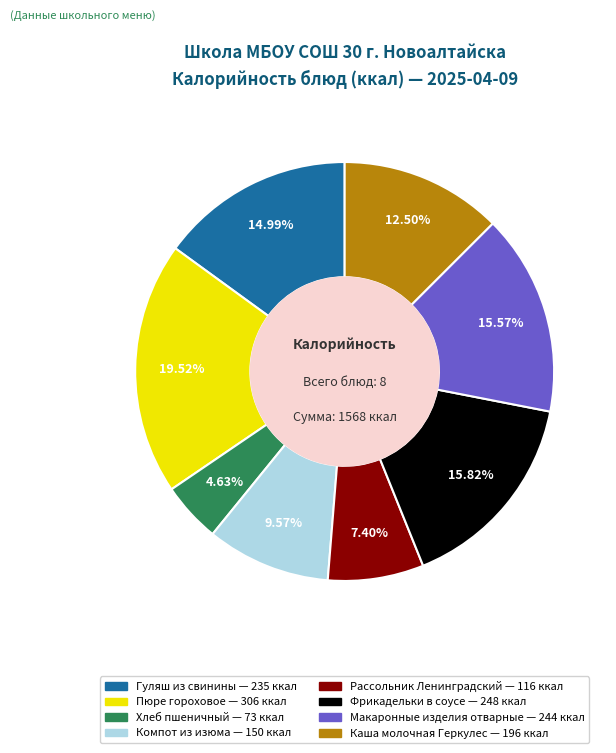

Count the number of slices in the pie.

8